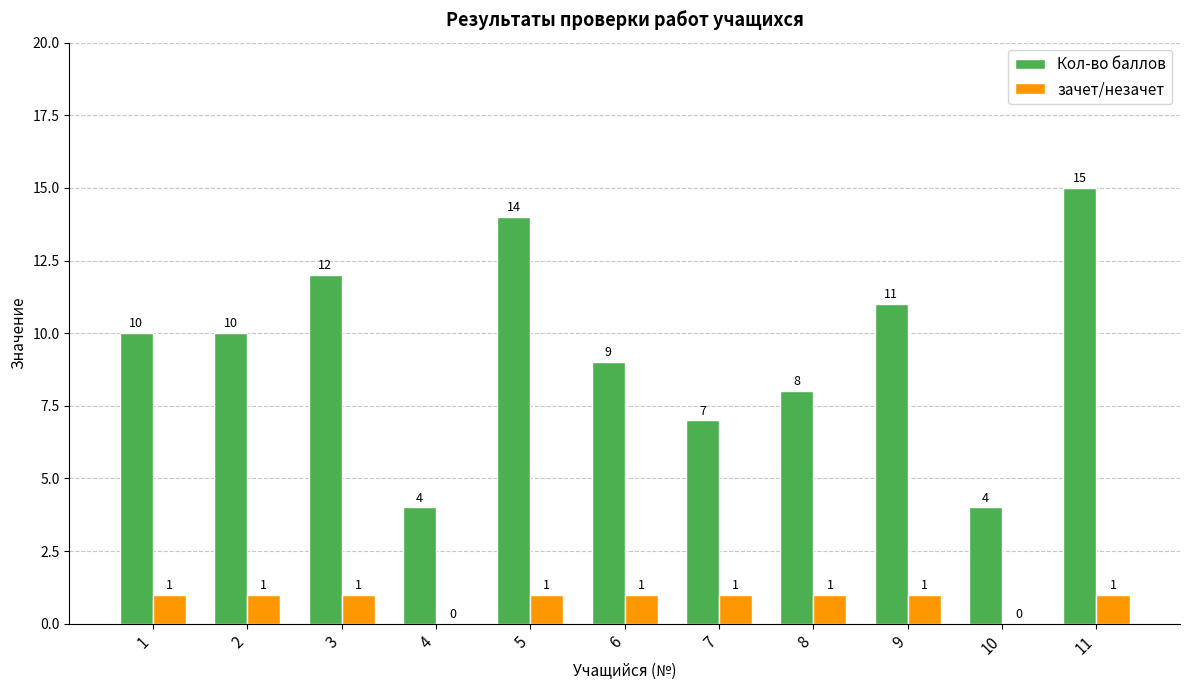

How many series are shown in this chart?

2